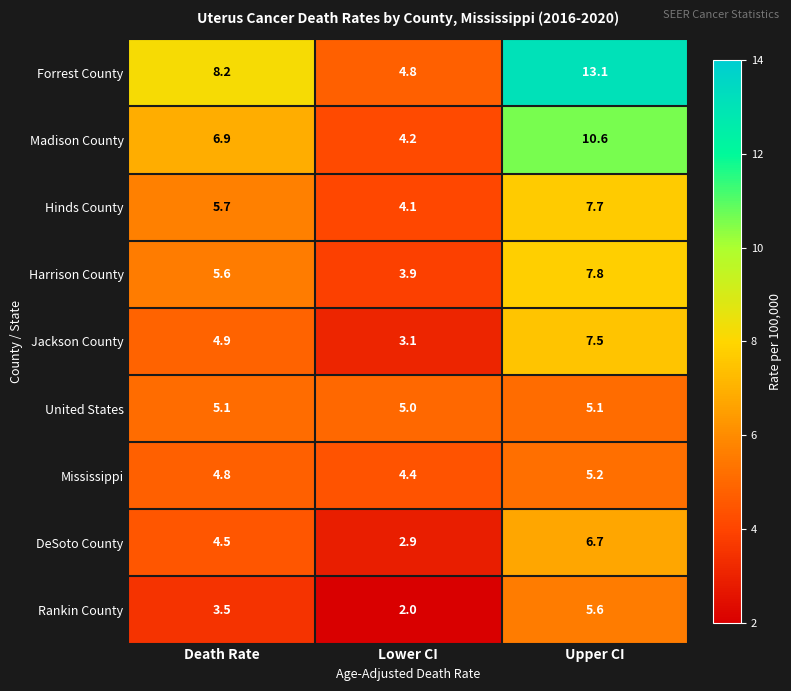

At which label does Jackson County reach its minimum?

Lower CI